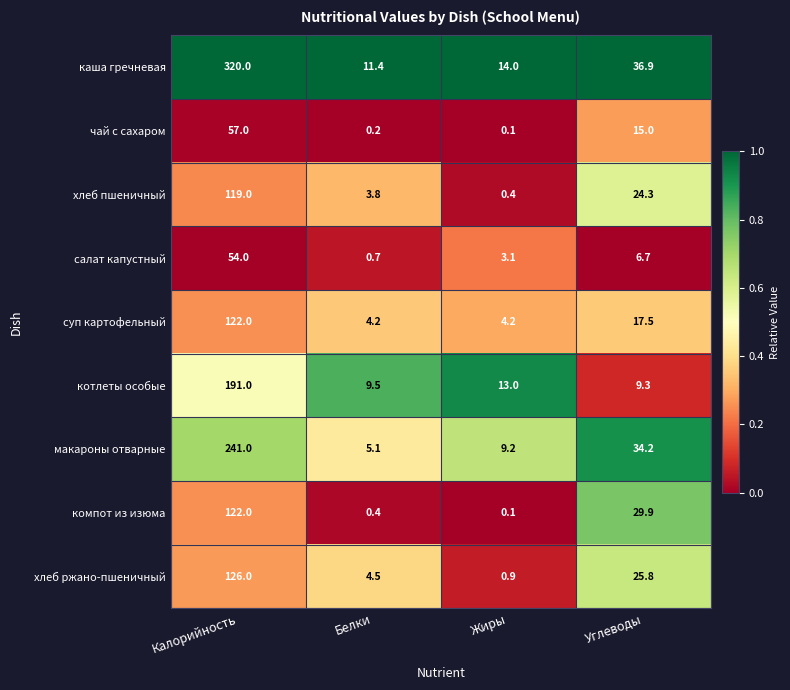

At how many categories does at least one series exceed 0?

4